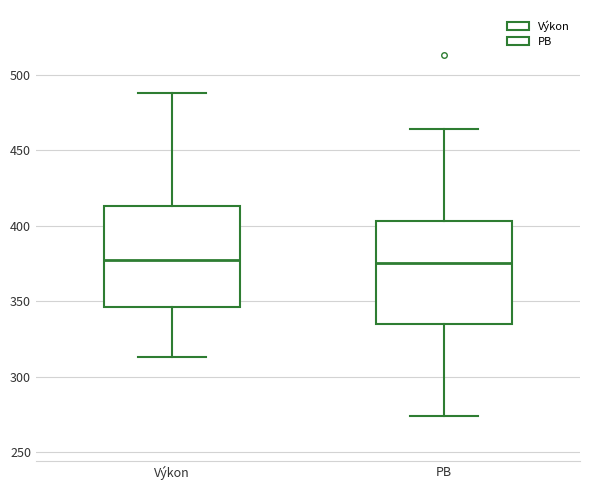

Where is the upper edge of the box for PB on the y-axis? The values are not printed on the chart, so give them approximately, as read against the axis.

405